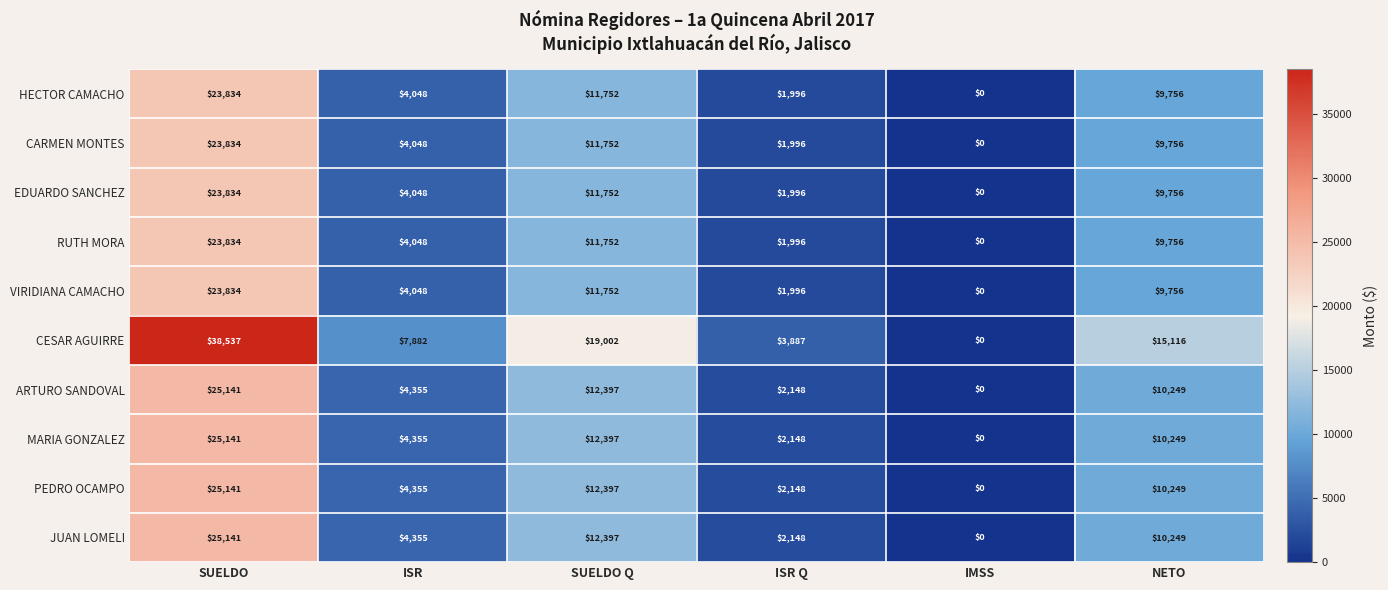

Which series has the largest range (max minus min)?

CESAR AGUIRRE